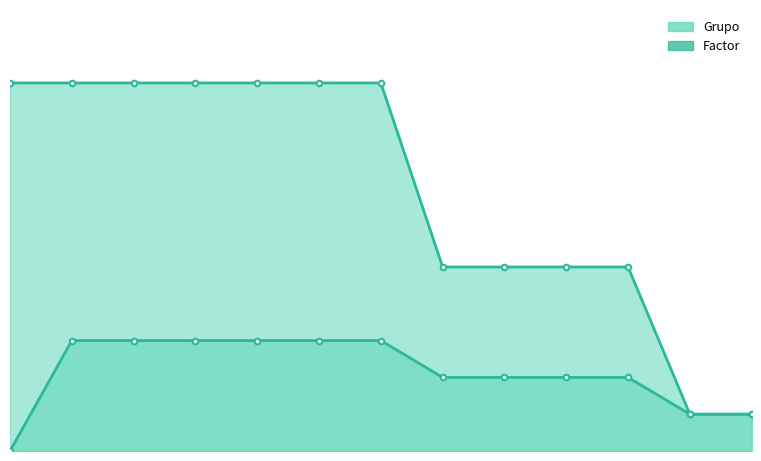

How many values in the Grupo series exceed 2?

6